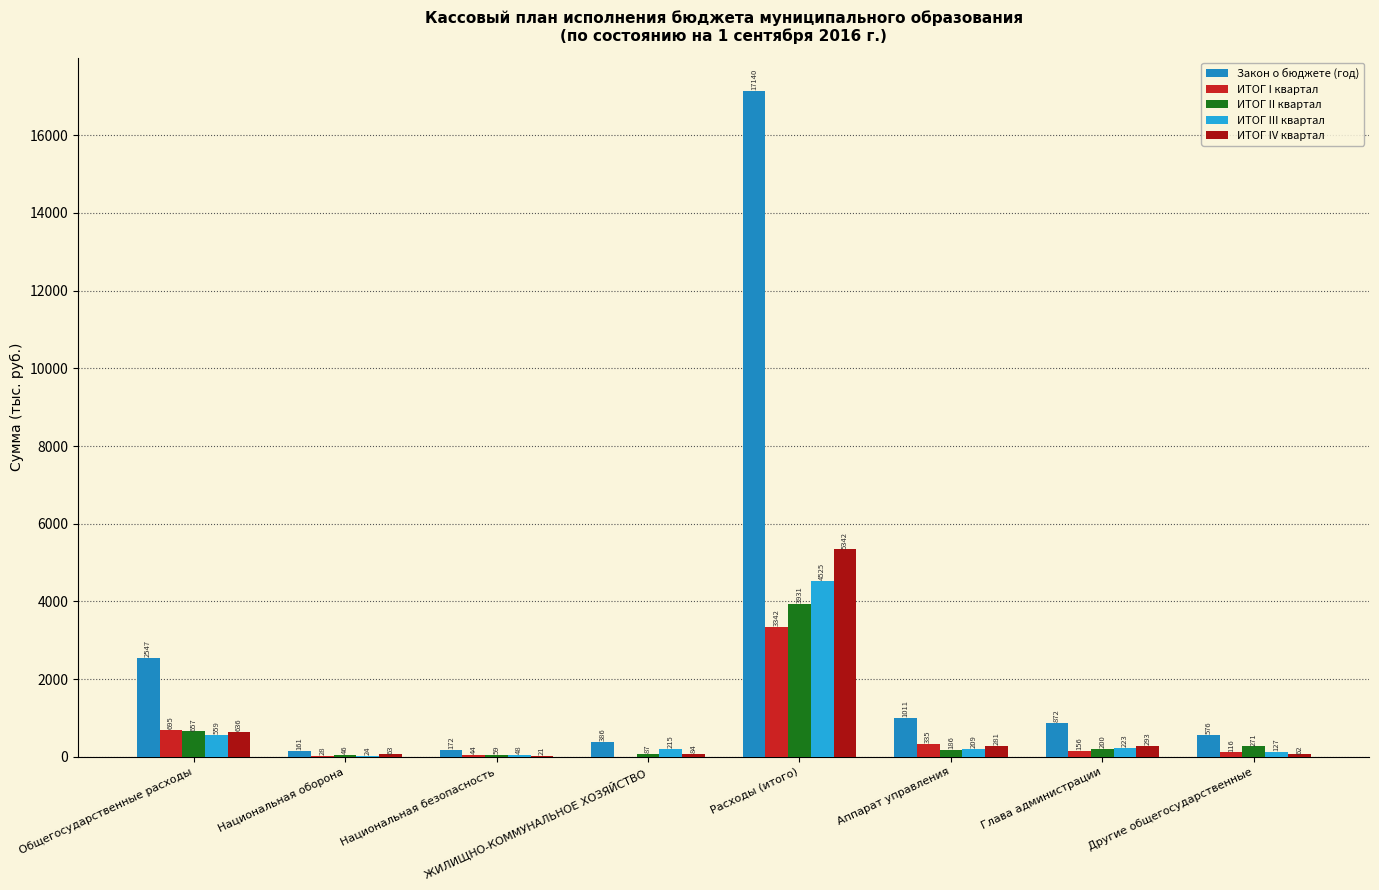

What is the sum of the ИТОГ I квартал values at Аппарат управления and Глава администрации?

491.0